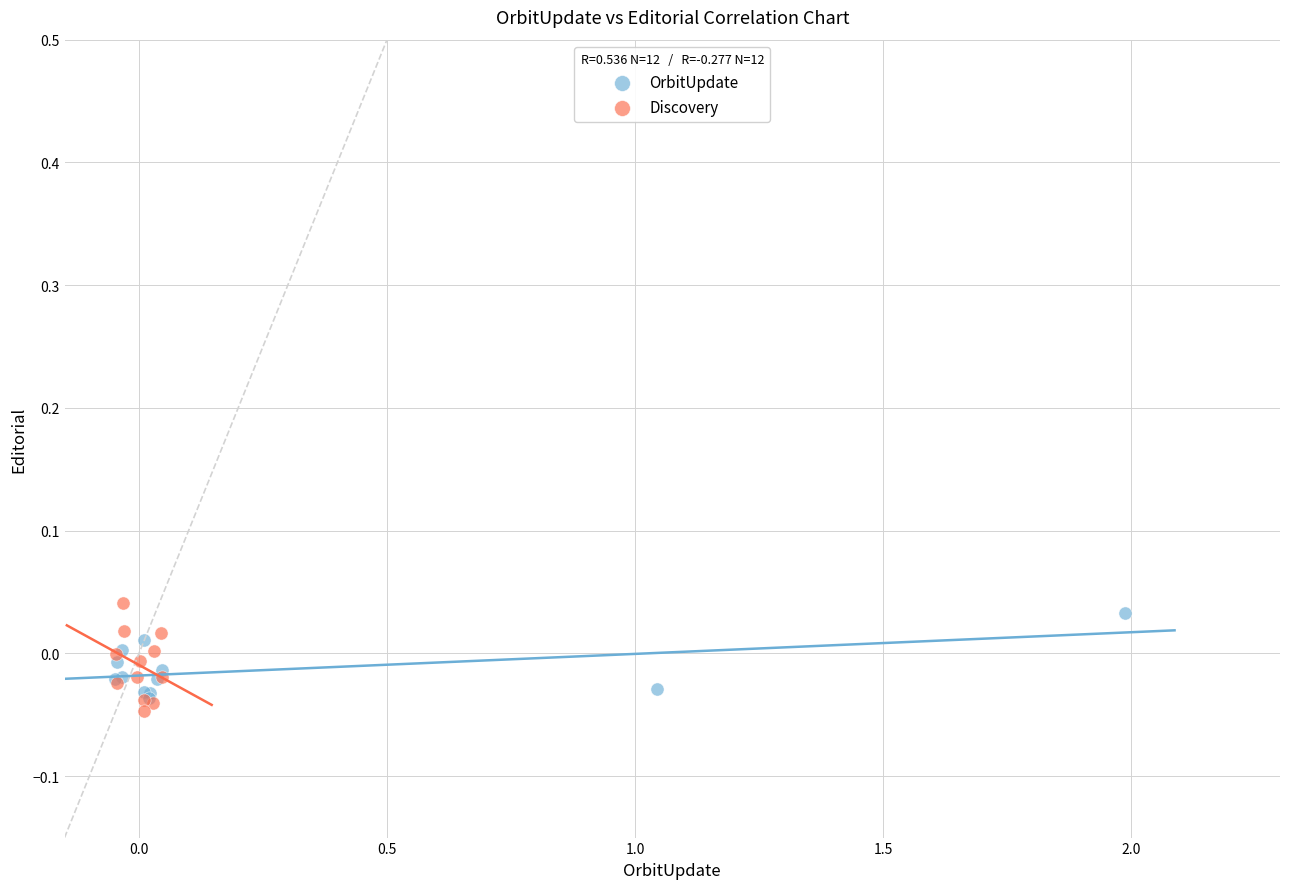

What are all the series names shown in the legend?

OrbitUpdate, Discovery